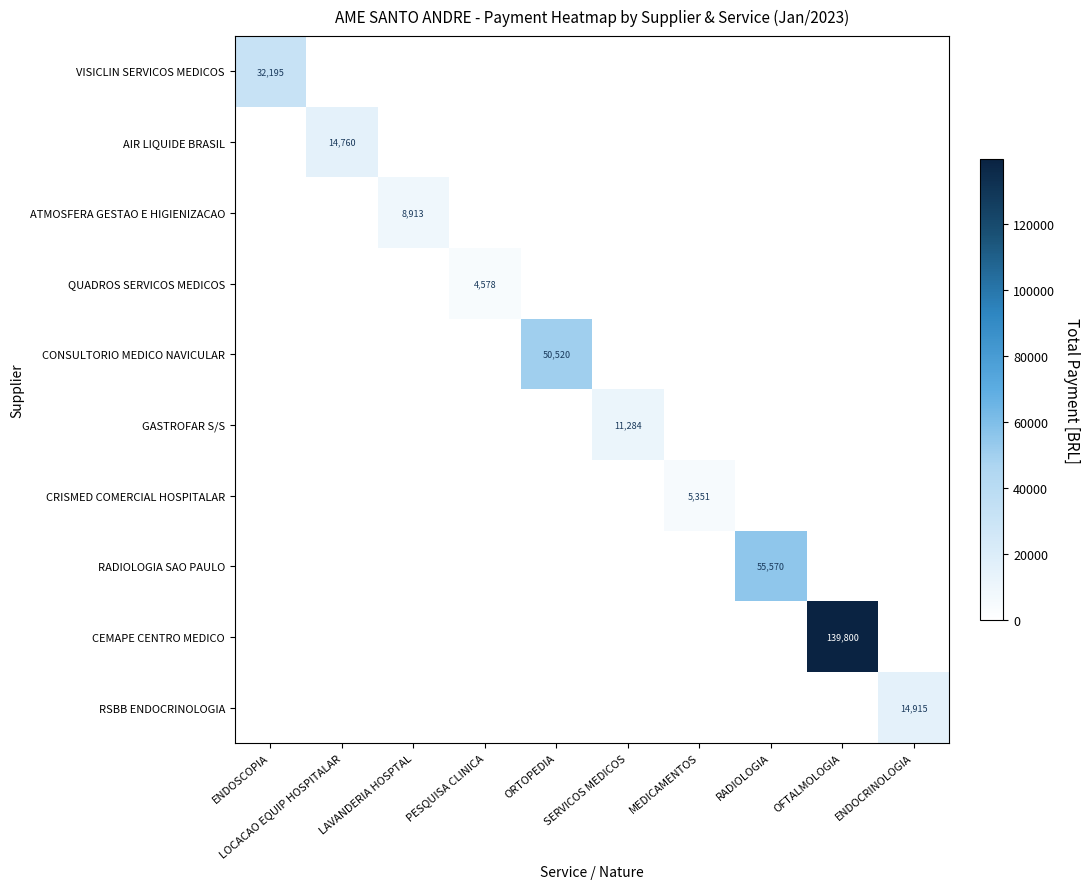

Is it true that RADIOLOGIA SAO PAULO equals -26058.9 at MEDICAMENTOS?

False